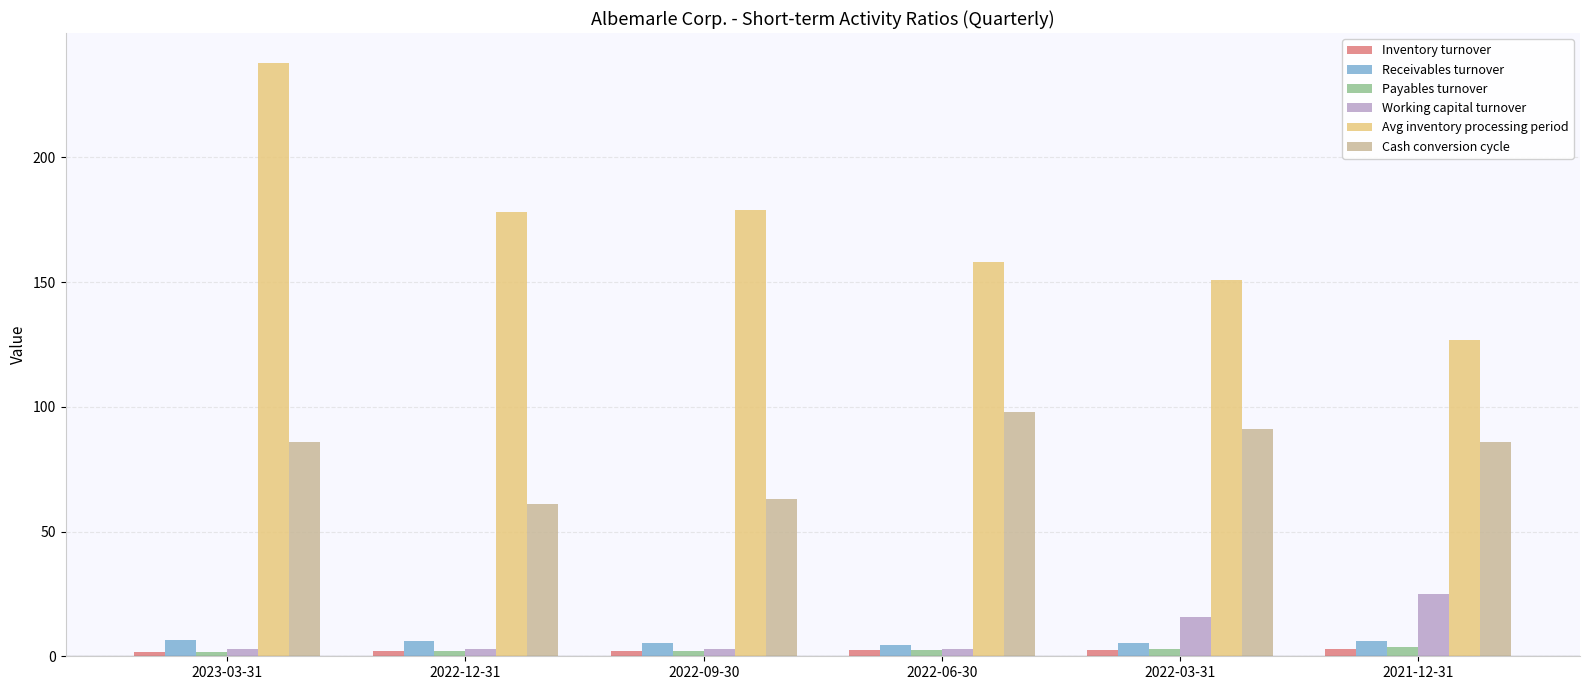

Between 2022-12-31 and 2022-06-30, which series saw the biggest shift?

Cash conversion cycle